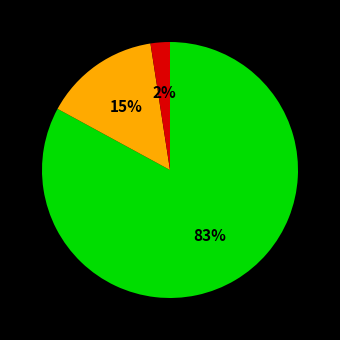

Is there a majority slice in this chart?

Yes